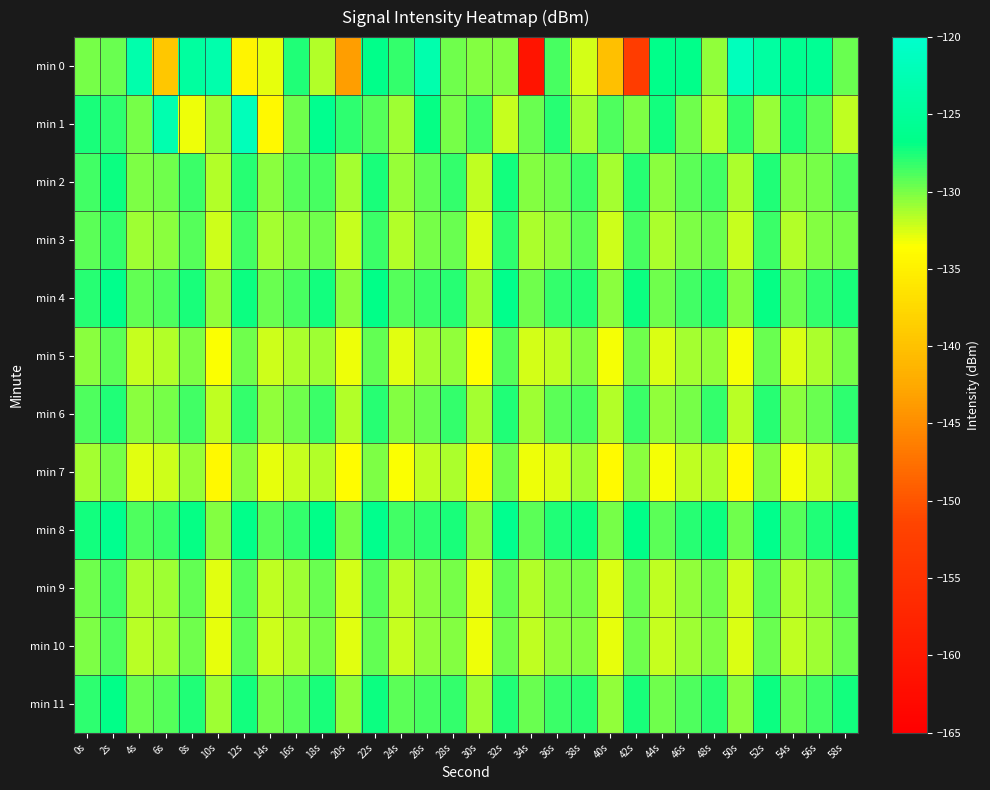

How many data points does each series have?

30